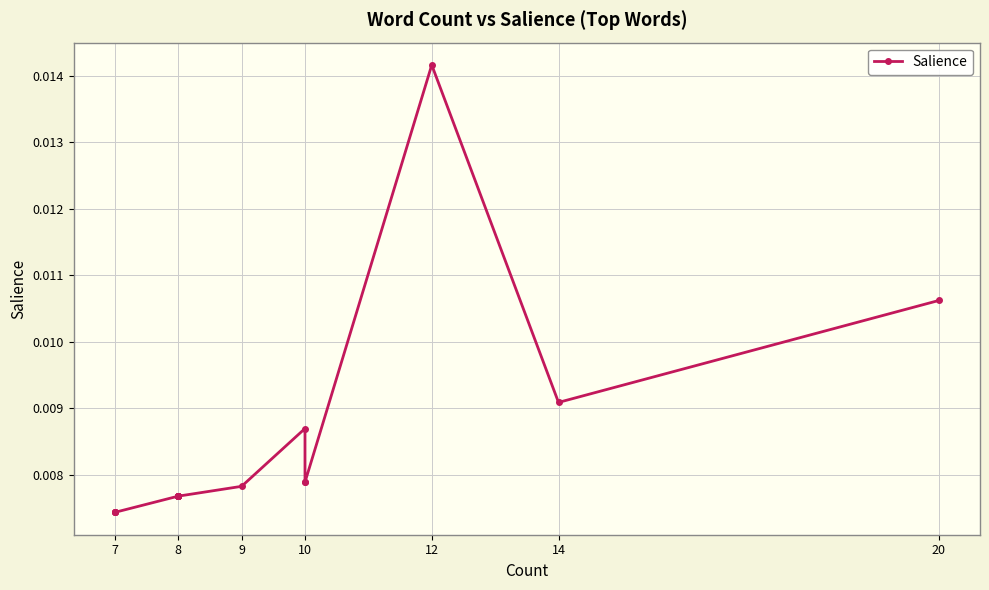

True or false: there are more than 0 points higher than both neighbors.

True